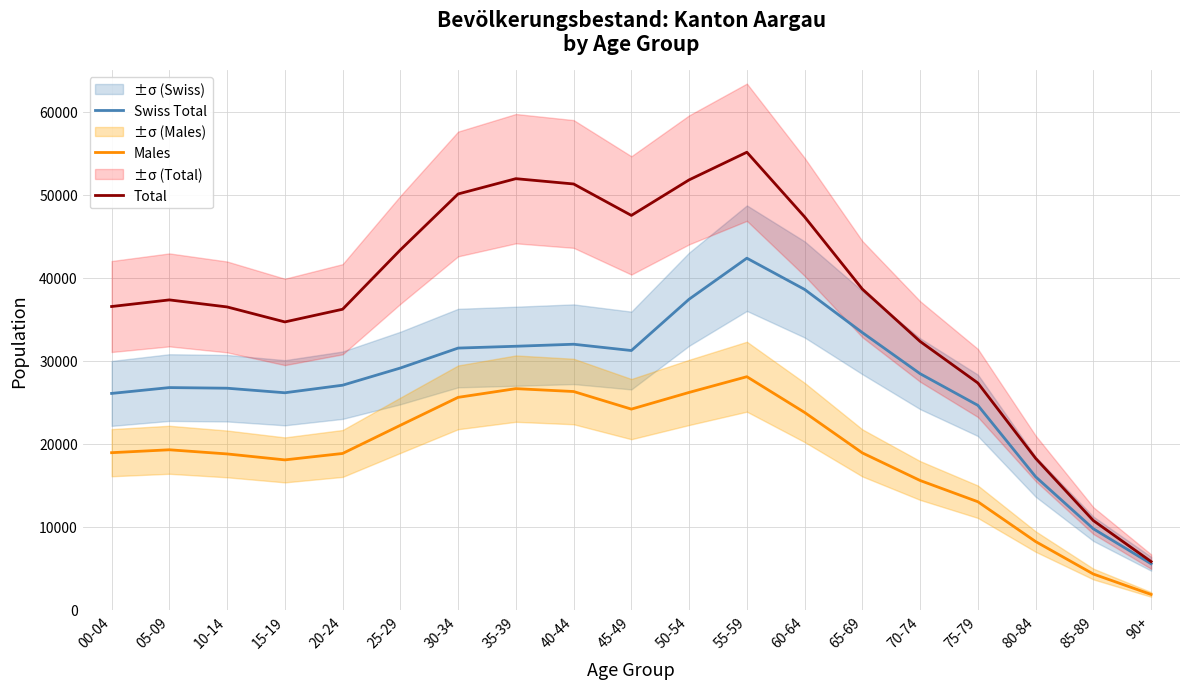

What is the sum of all Total values?

713117